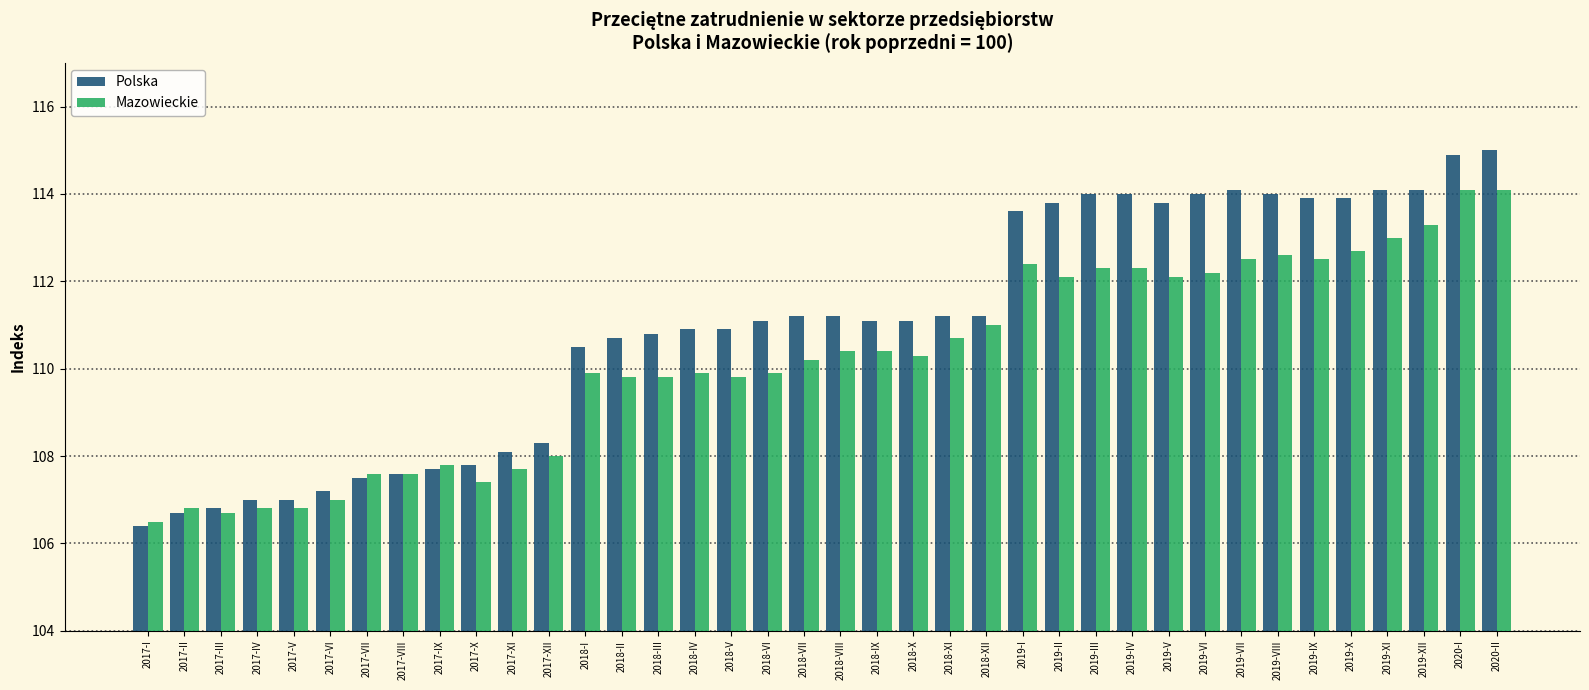

Reading left to right, extract all data points from this chart.

Polska: 106.4	106.7	106.8	107.0	107.0	107.2	107.5	107.6	107.7	107.8	108.1	108.3	110.5	110.7	110.8	110.9	110.9	111.1	111.2	111.2	111.1	111.1	111.2	111.2	113.6	113.8	114.0	114.0	113.8	114.0	114.1	114.0	113.9	113.9	114.1	114.1	114.9	115.0
Mazowieckie: 106.5	106.8	106.7	106.8	106.8	107.0	107.6	107.6	107.8	107.4	107.7	108.0	109.9	109.8	109.8	109.9	109.8	109.9	110.2	110.4	110.4	110.3	110.7	111.0	112.4	112.1	112.3	112.3	112.1	112.2	112.5	112.6	112.5	112.7	113.0	113.3	114.1	114.1